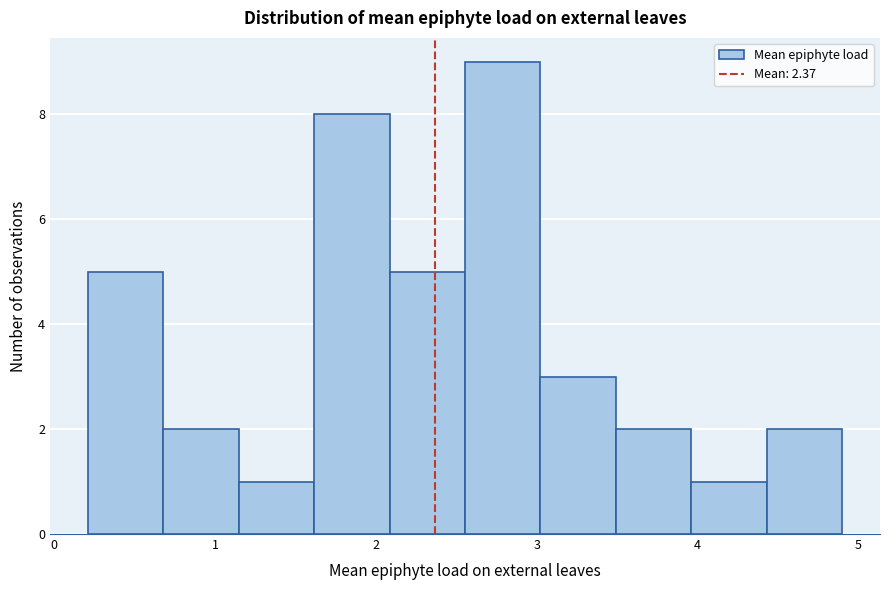

How tall is the bar that spans 0.7 to 1.1 on the x-axis? Neither the bar edges nor the heights are printed on the chart, so give them approximately, as read against the axes.

2